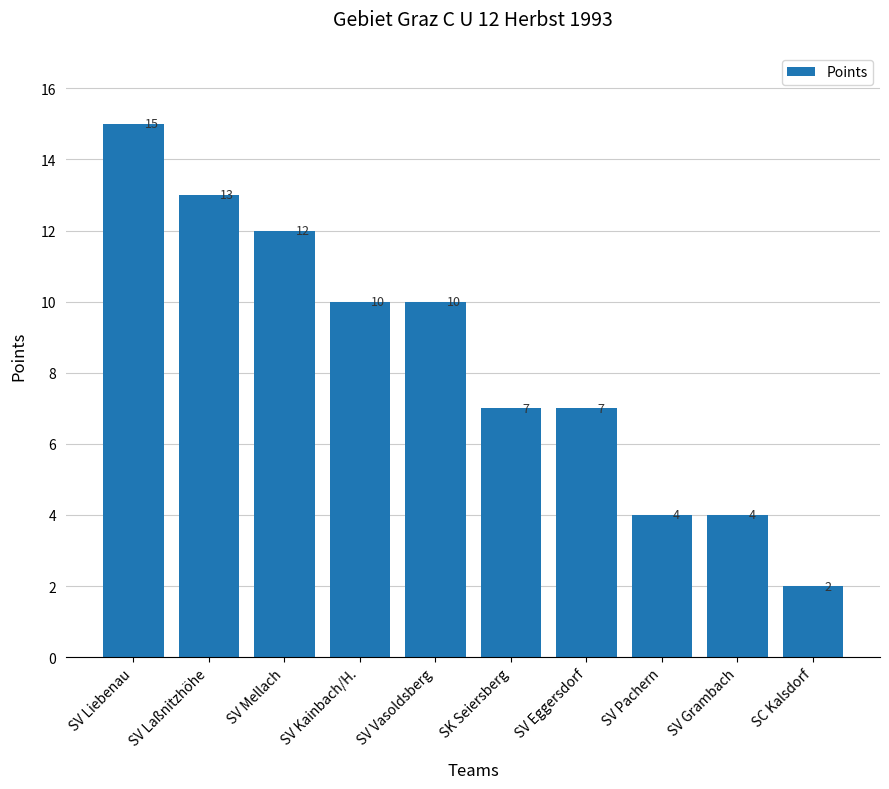

The chart shows a value of 20 at SV Laßnitzhöhe. True or false?

False